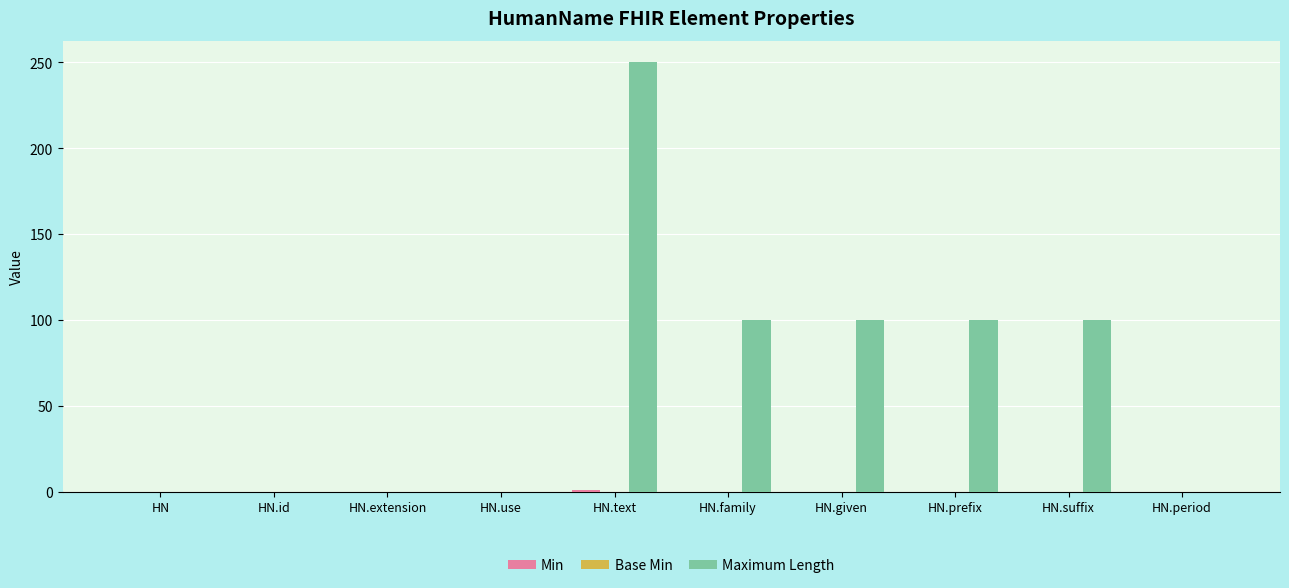

How many series are shown in this chart?

2